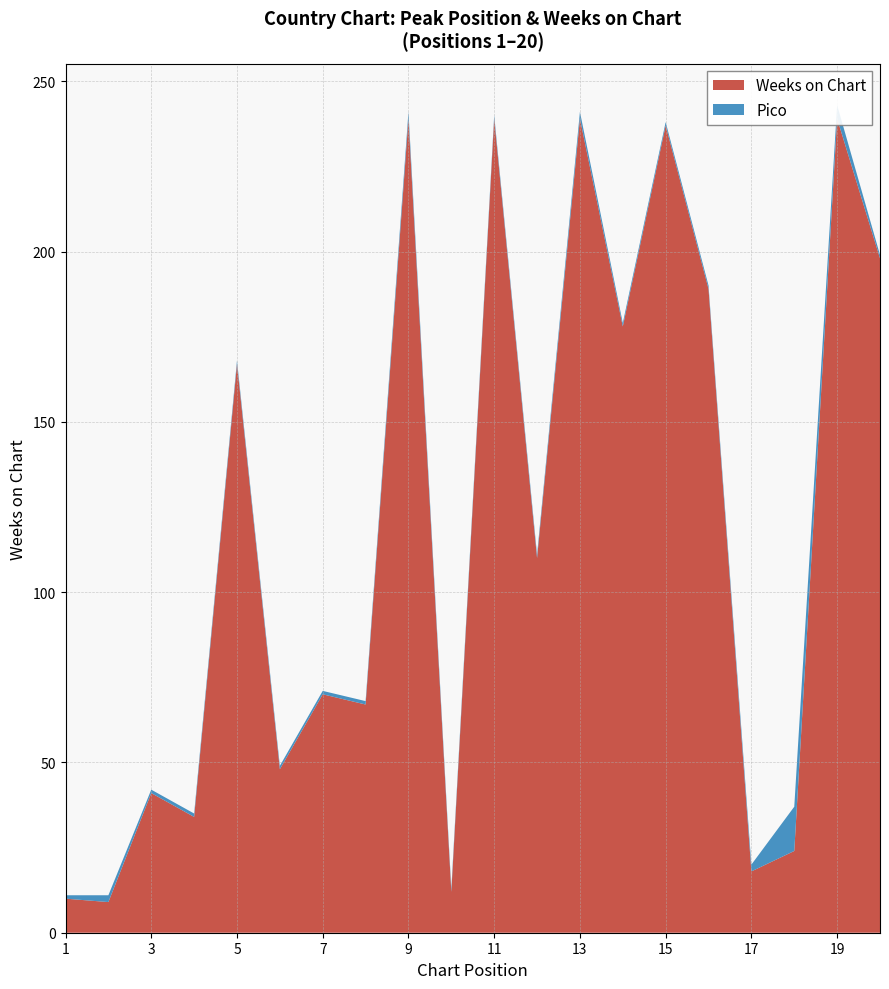

Reading right to left, list all the values displayed in this chart.

Pico: 20=1	19=4	18=13	17=2	16=1	15=1	14=1	13=2	12=1	11=1	10=1	9=2	8=1	7=1	6=1	5=1	4=1	3=1	2=2	1=1
Weeks on Chart: 20=198	19=239	18=24	17=18	16=189	15=237	14=178	13=239	12=110	11=239	10=12	9=239	8=67	7=70	6=48	5=167	4=34	3=41	2=9	1=10